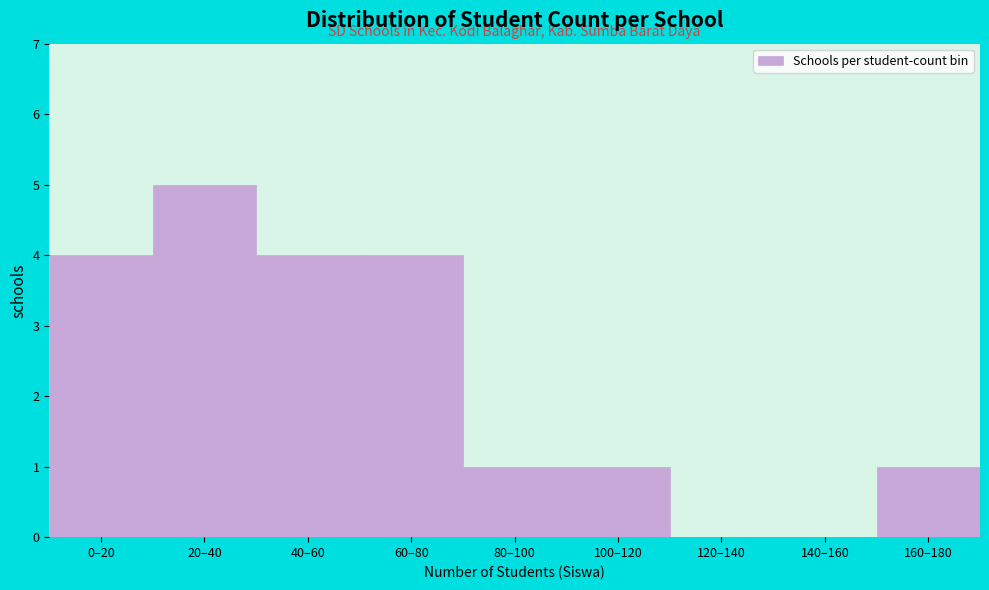

Reading left to right, what are all the values shown in this chart?

0–20=4	20–40=5	40–60=4	60–80=4	80–100=1	100–120=1	120–140=0	140–160=0	160–180=1